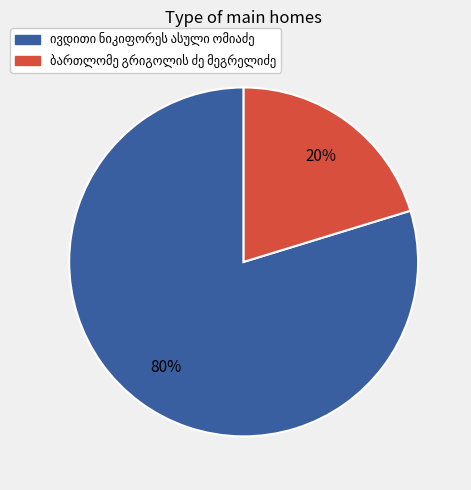

Does any single category account for the majority?

Yes